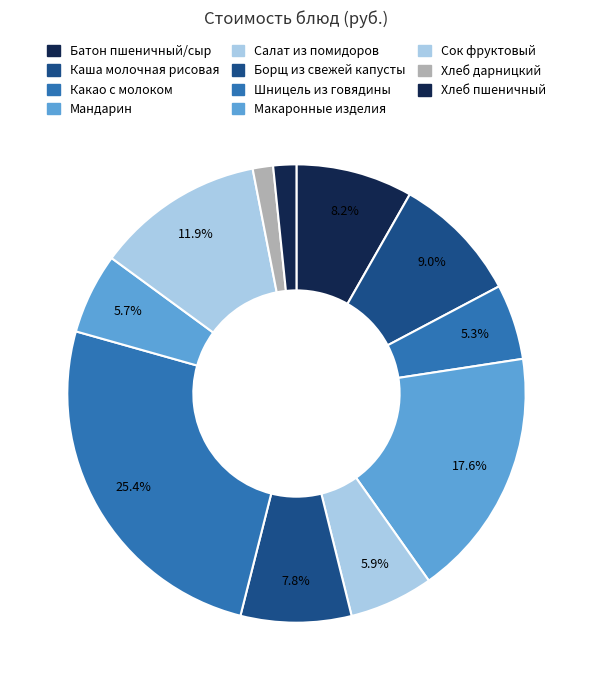

Count the number of slices in the pie.

11